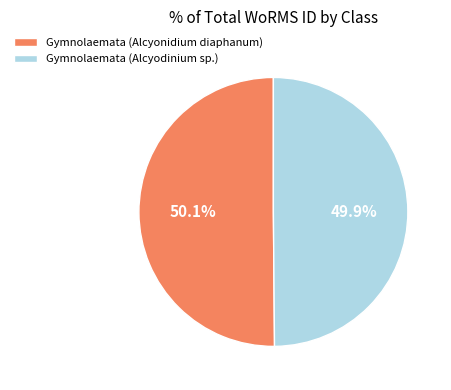

How many slices are in this pie chart?

2